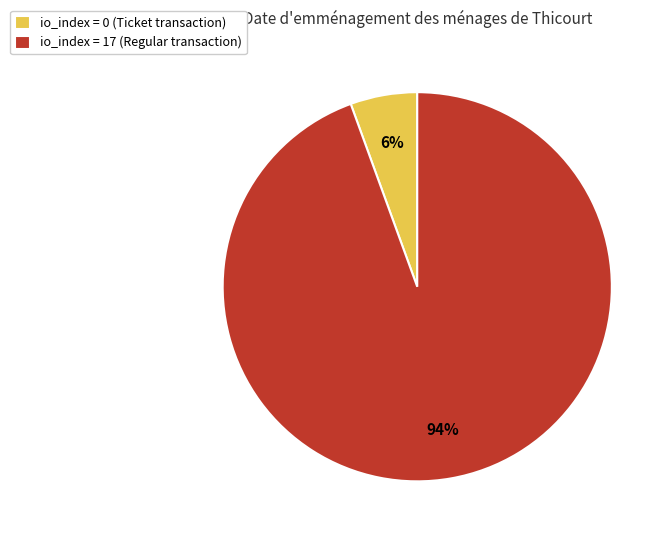

Which has a higher value, io_index = 0 (Ticket transaction) or io_index = 17 (Regular transaction)?

io_index = 17 (Regular transaction)